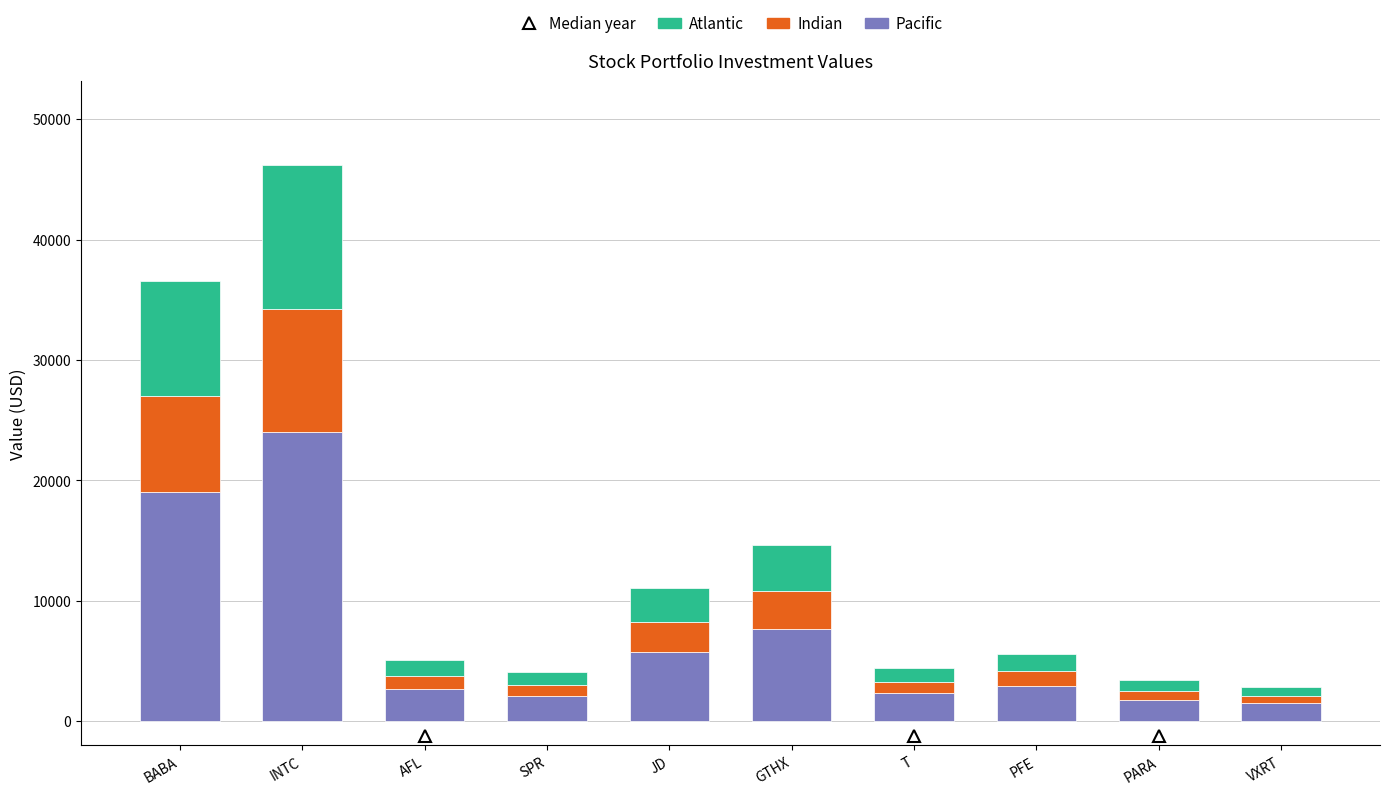

Is it true that Pacific equals 2132.1 at SPR?

True